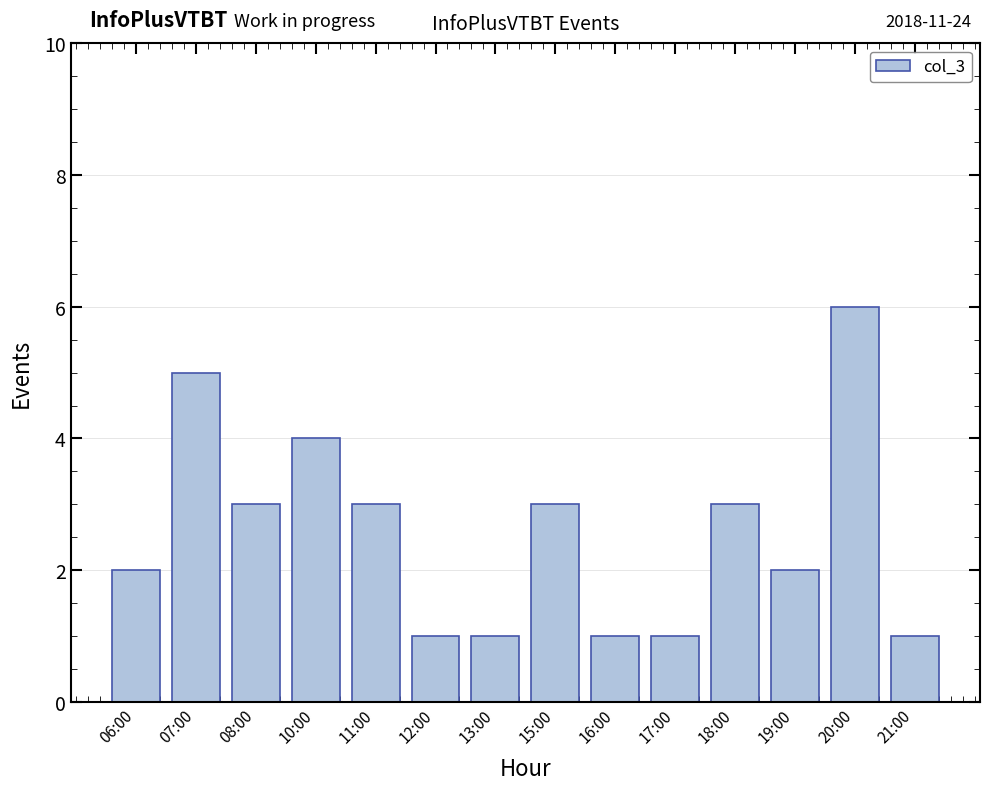

Reading left to right, extract all data points from this chart.

2	5	3	4	3	1	1	3	1	1	3	2	6	1